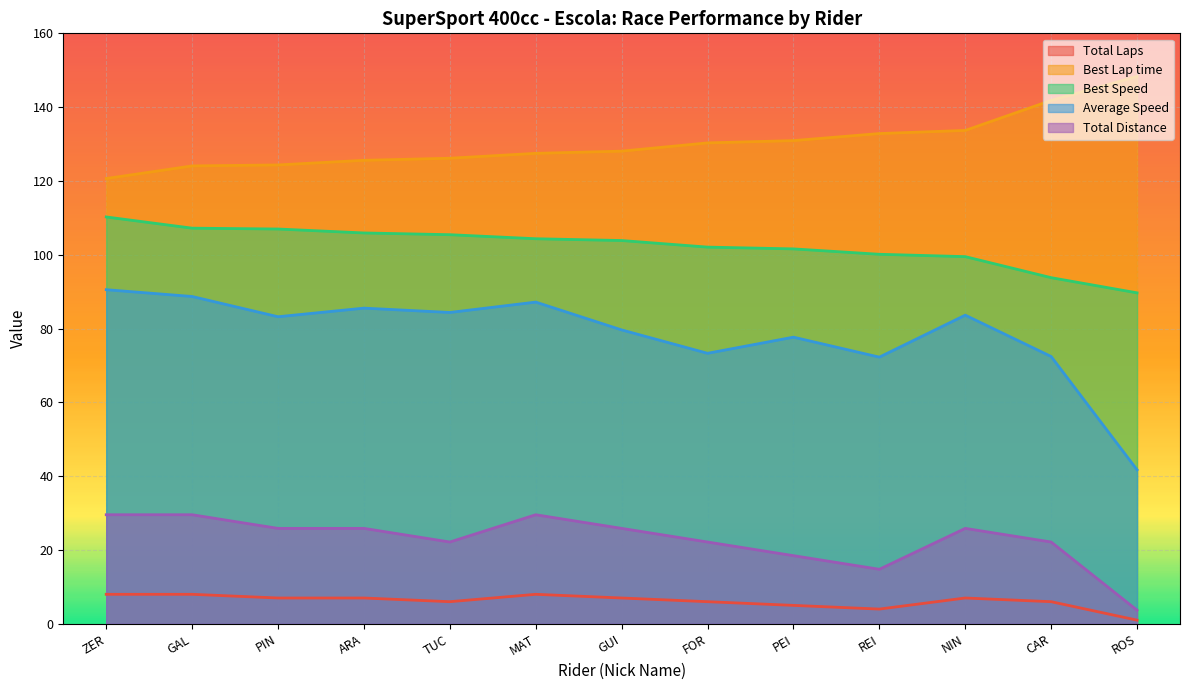

At TUC, list the series in order from largest to smallest.

Best Lap time, Best Speed, Average Speed, Total Distance, Total Laps